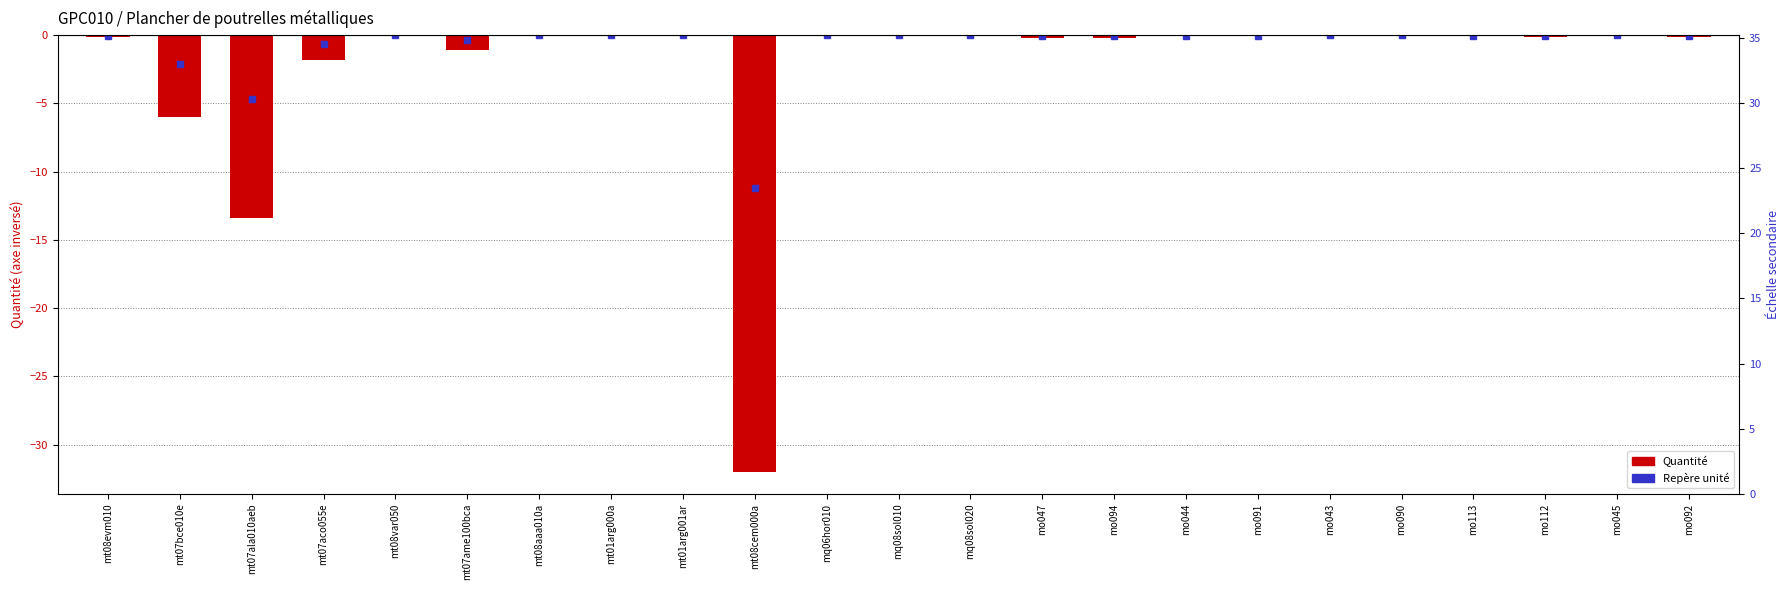

True or false: the data shows -1.8 at mt07aco055e.

True